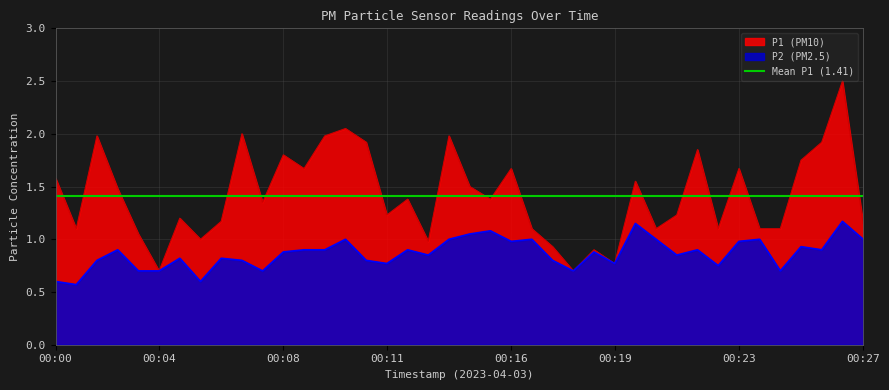

At which label does P1 reach its minimum?

00:04